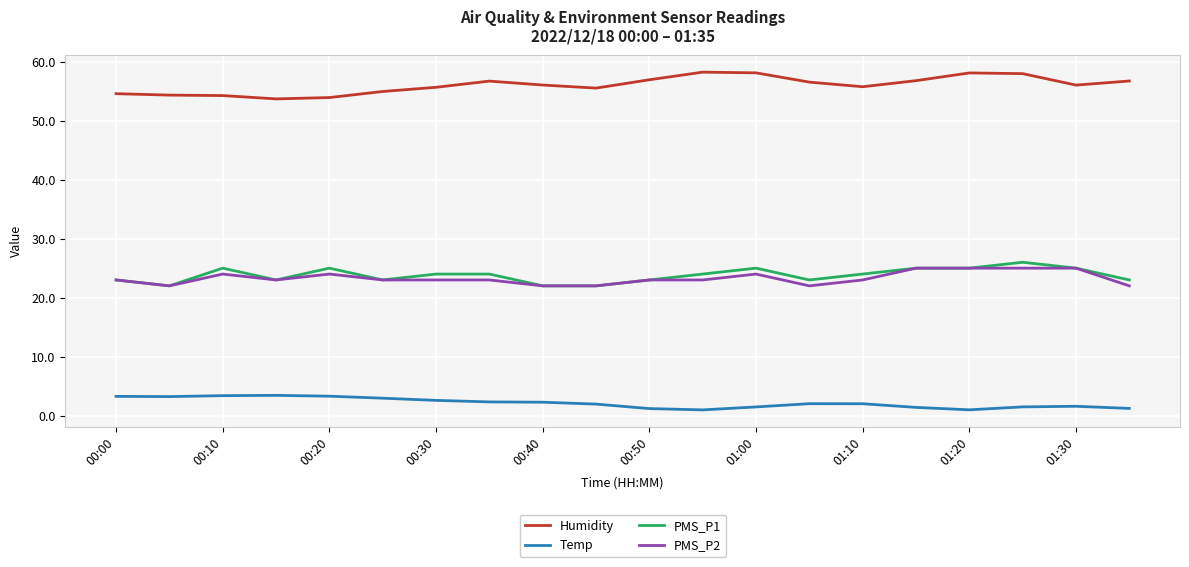

True or false: PMS_P1 and Temp intersect in this chart.

False